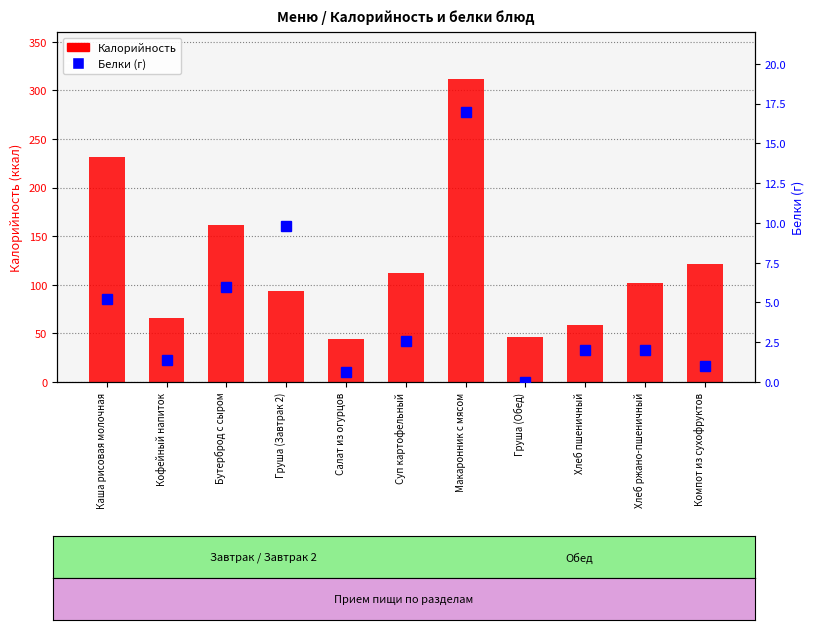

Which has a higher value, Макаронник с мясом or Суп картофельный?

Макаронник с мясом